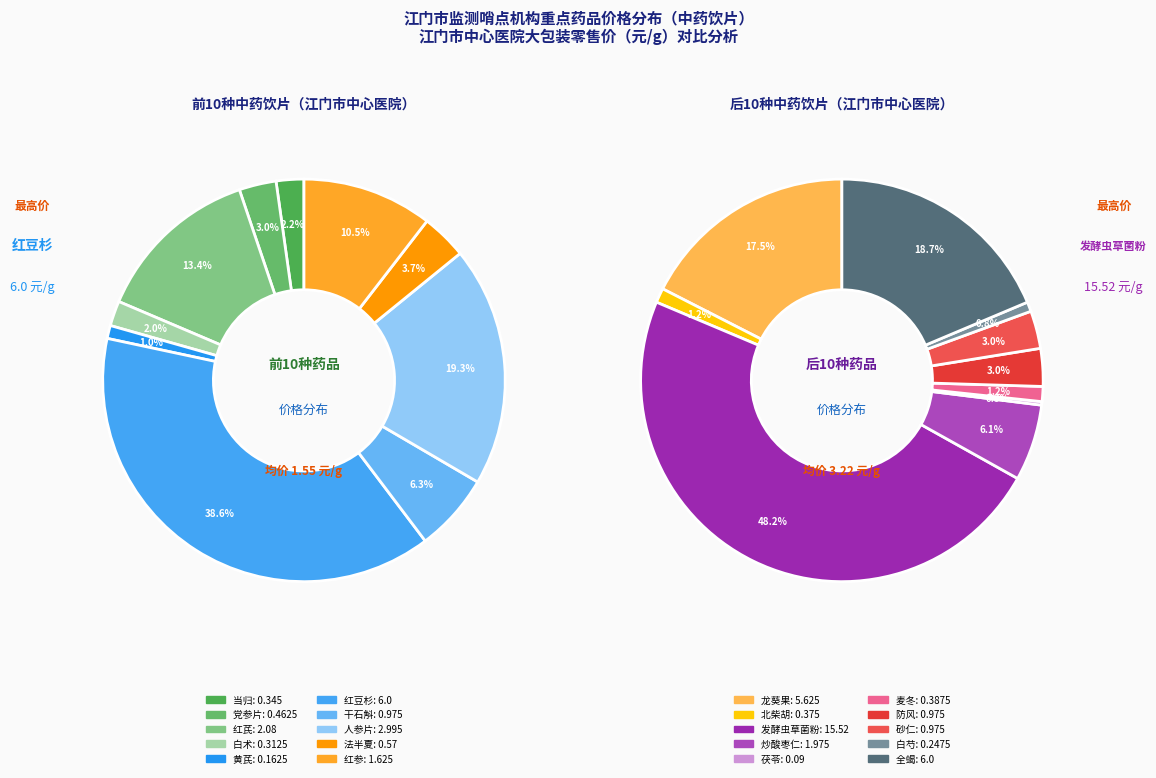

Count the number of slices in the pie.

20